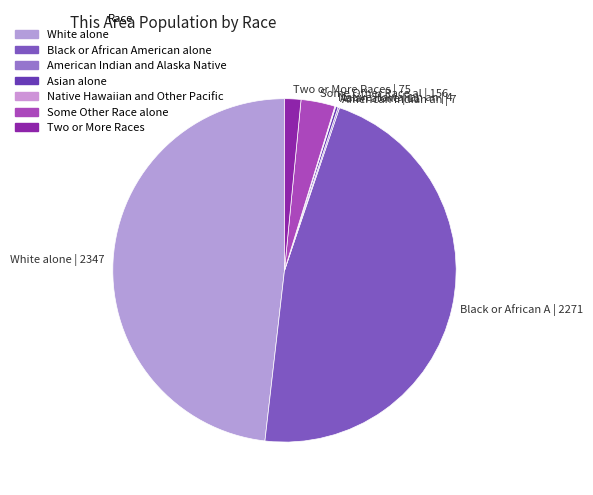

Approximately how many times larger is the value at Black or African A | 2271 compared to Two or More Races | 75?

30.3